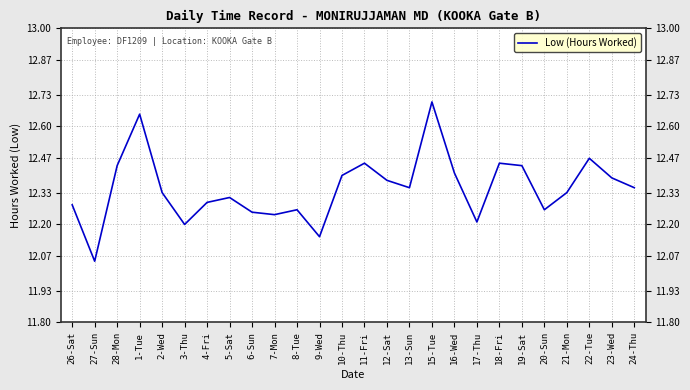

What is the difference between the values at 1-Tue and 12-Sat?

0.3